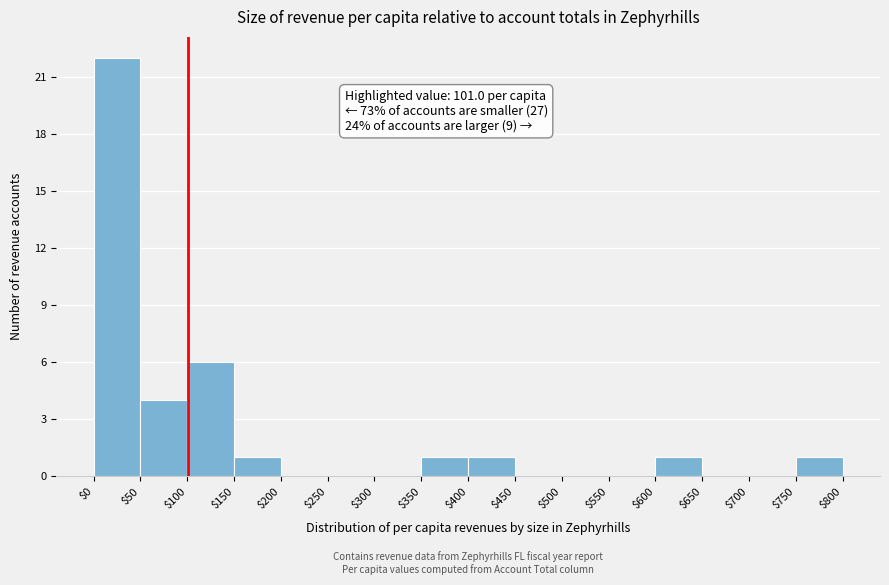

Over which range of the x-axis is the bar tallest?

$0 to $50